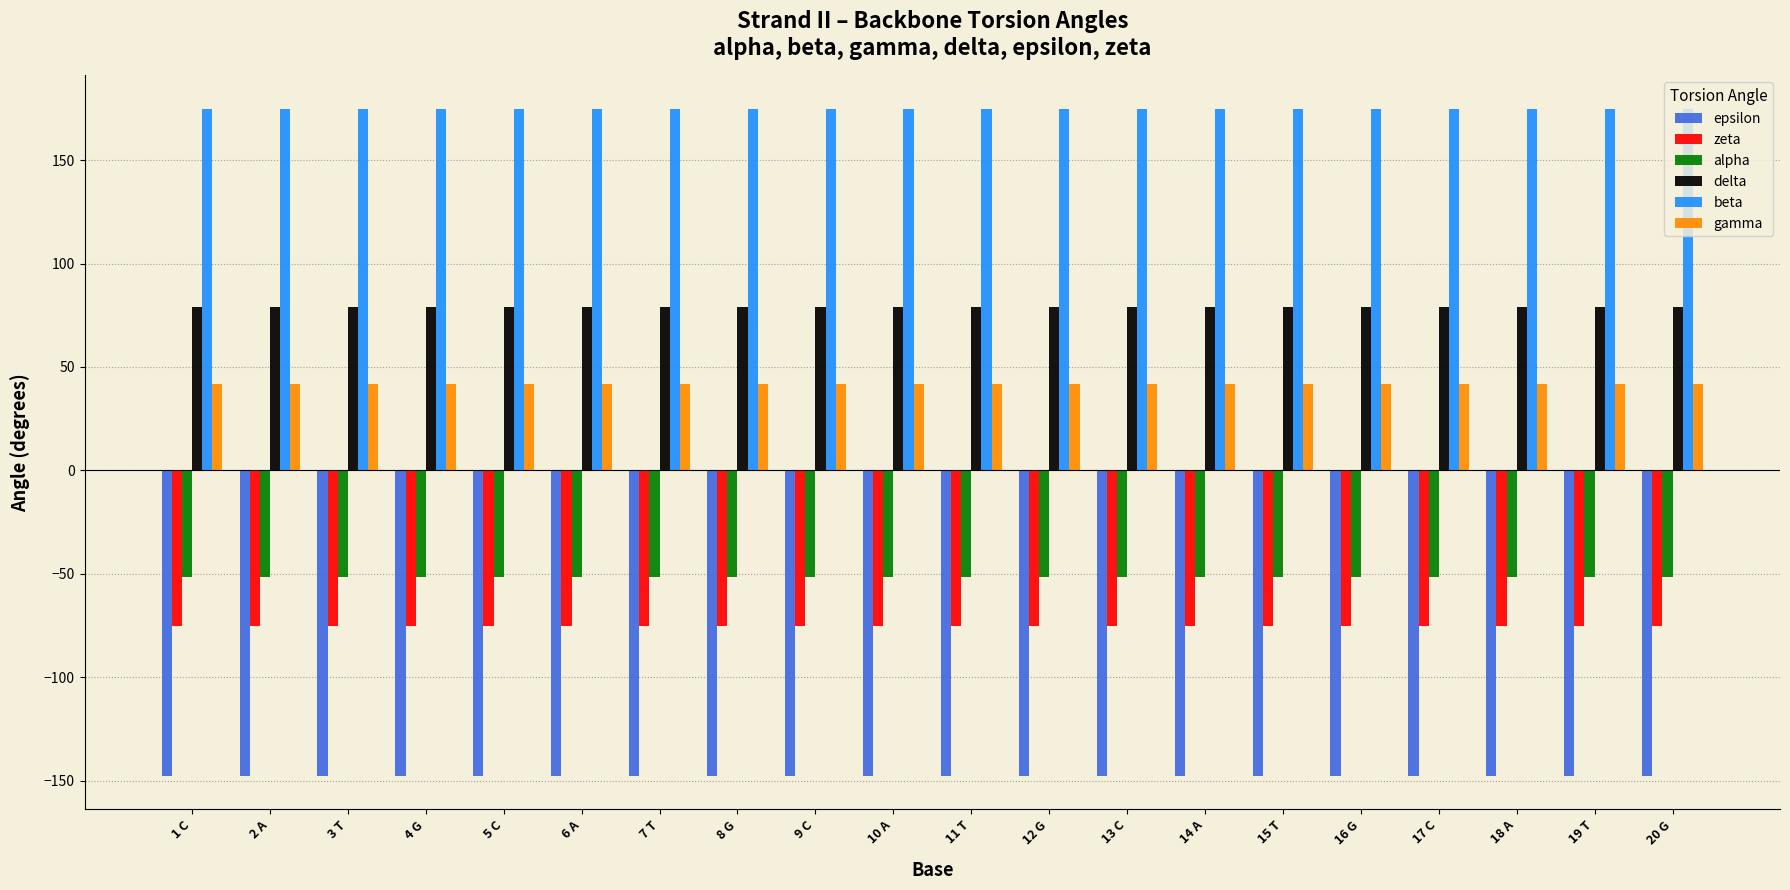

At 8 G, list the series in order from largest to smallest.

beta, delta, gamma, alpha, zeta, epsilon